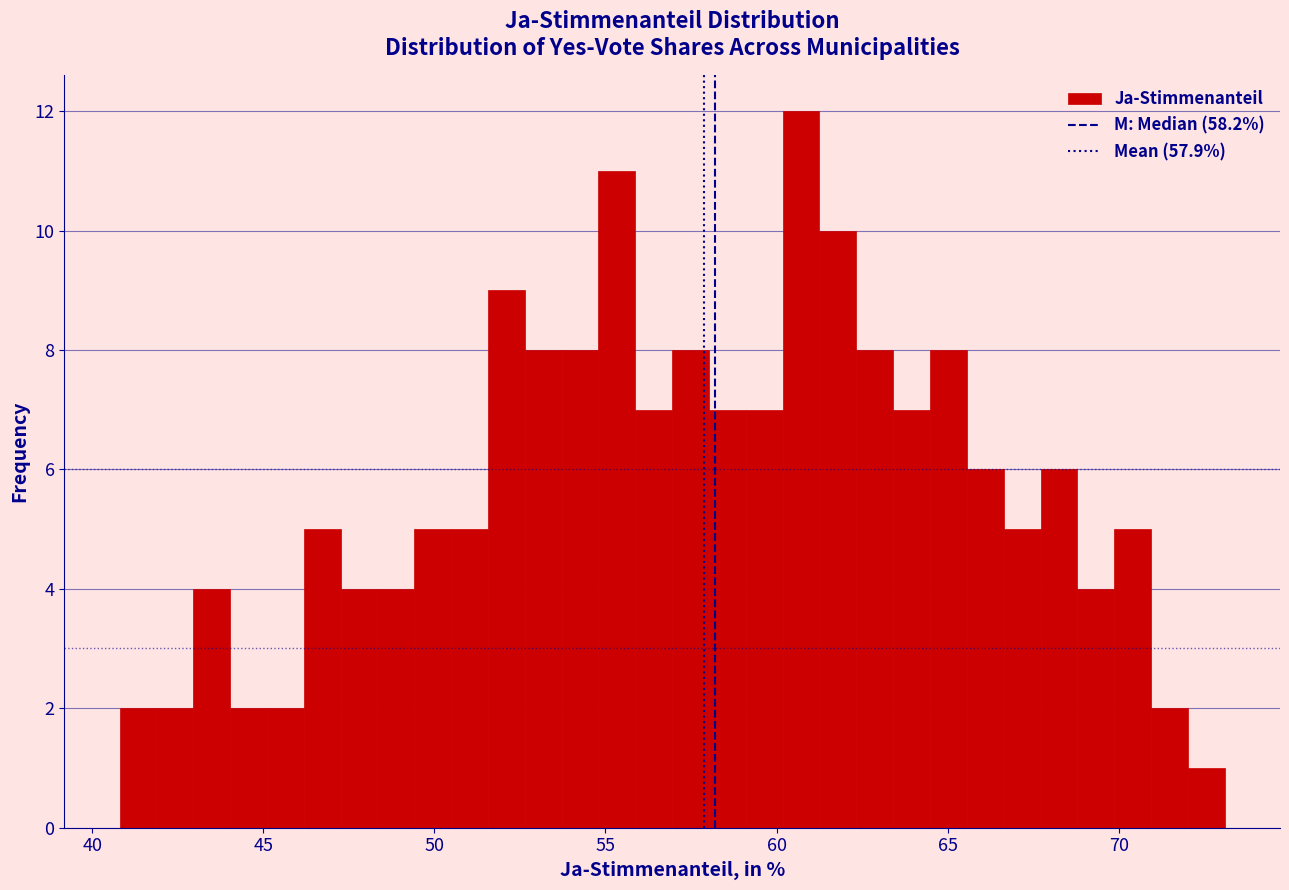

Around what value on the x-axis is the tallest bar? Give the approximate position of its centre, as read against the axis.

60.5